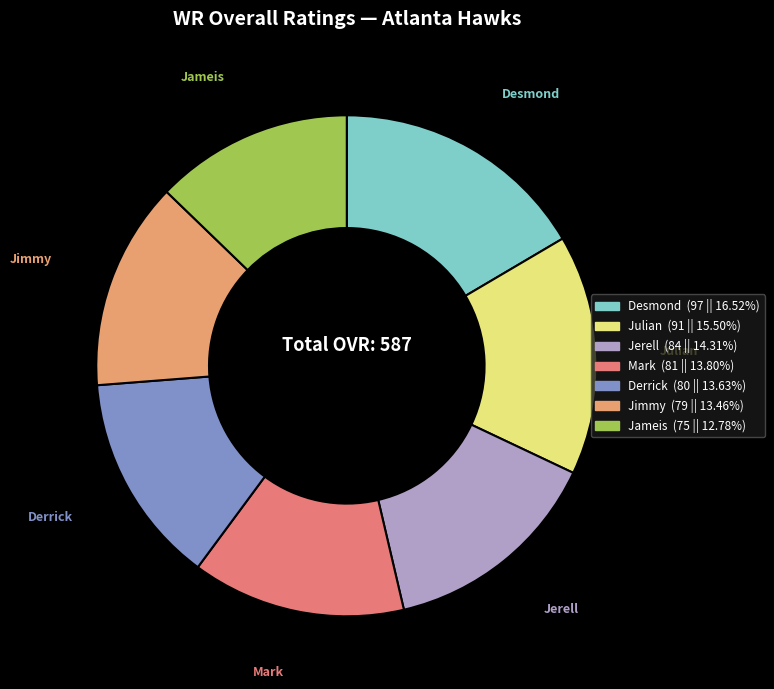

How many slices are in this pie chart?

7